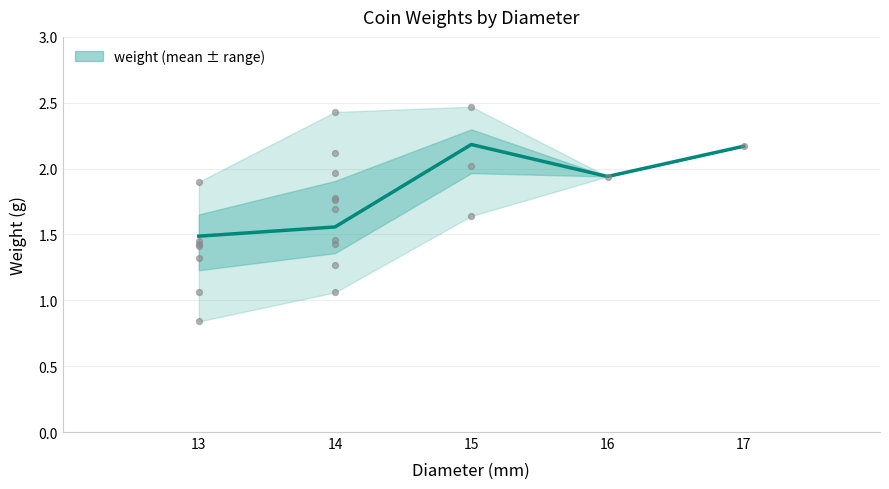

What is the change in value from 14 to 15?

+1.4